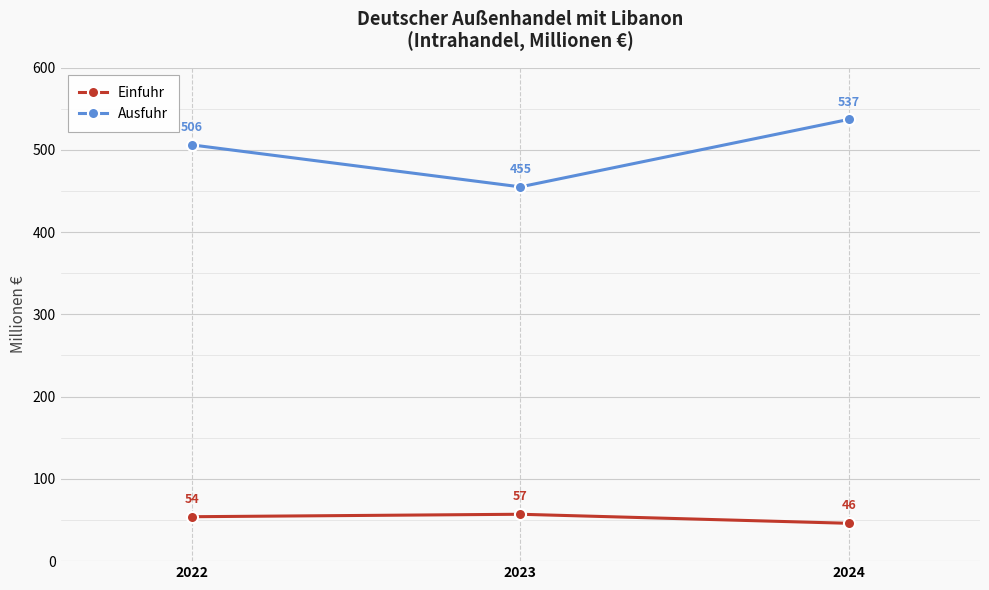

Which series has the largest total across all categories?

Ausfuhr